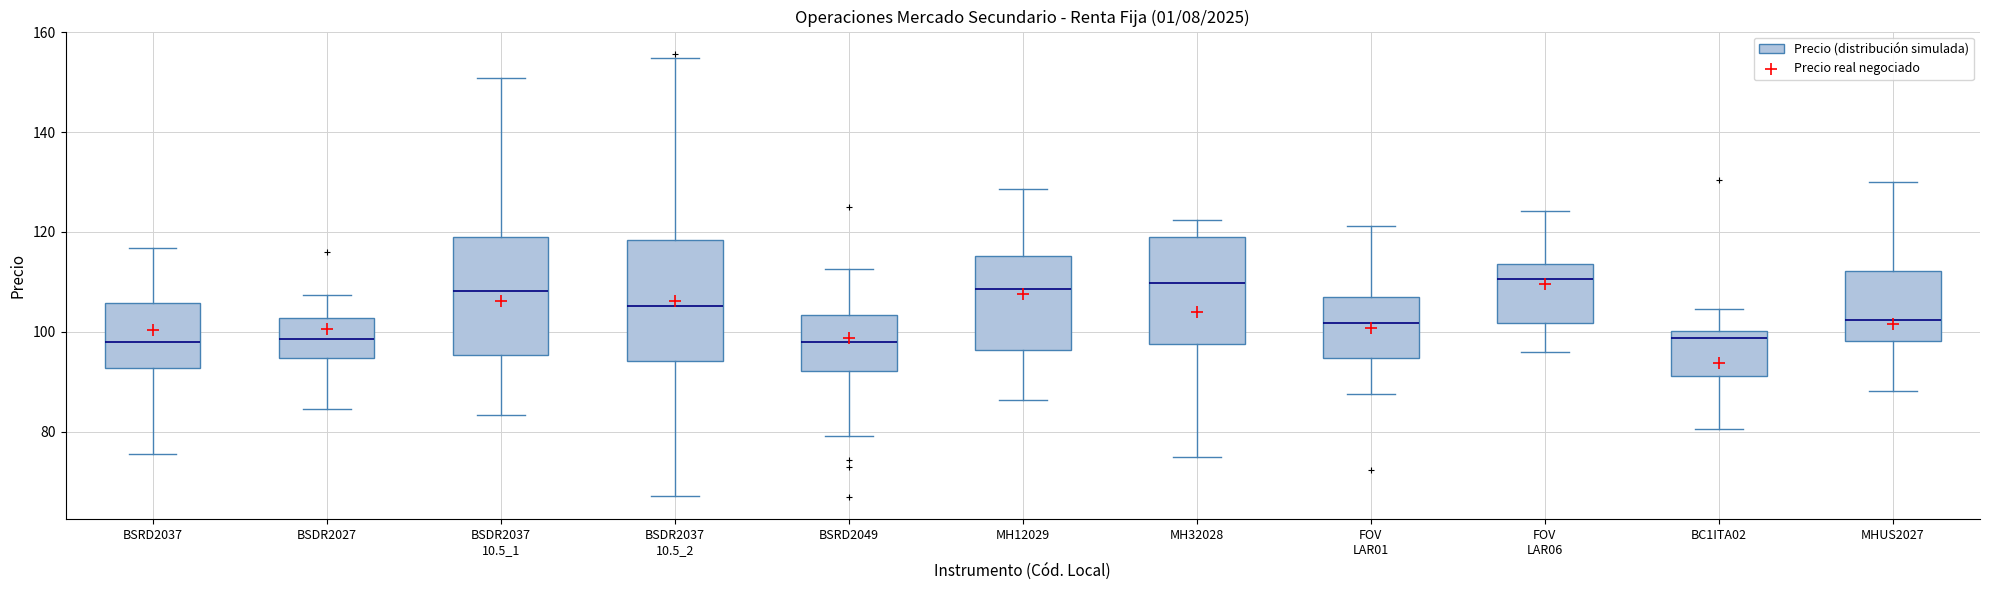

Where does the lower whisker of the box for BSRD2037 end on the y-axis? The values are not printed on the chart, so give them approximately, as read against the axis.

76